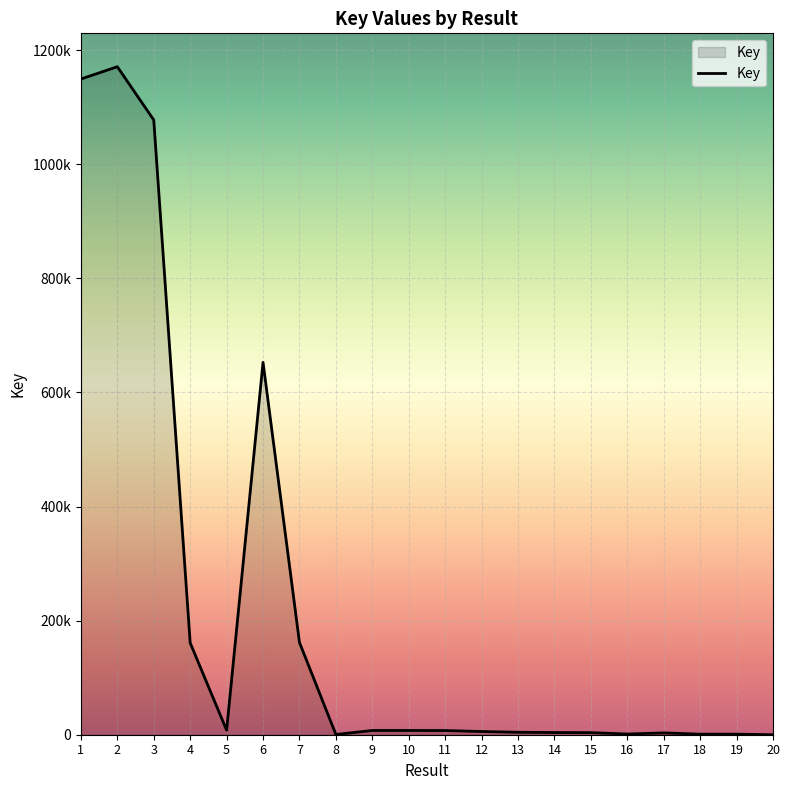

True or false: there are more than 0 points higher than both neighbors.

True